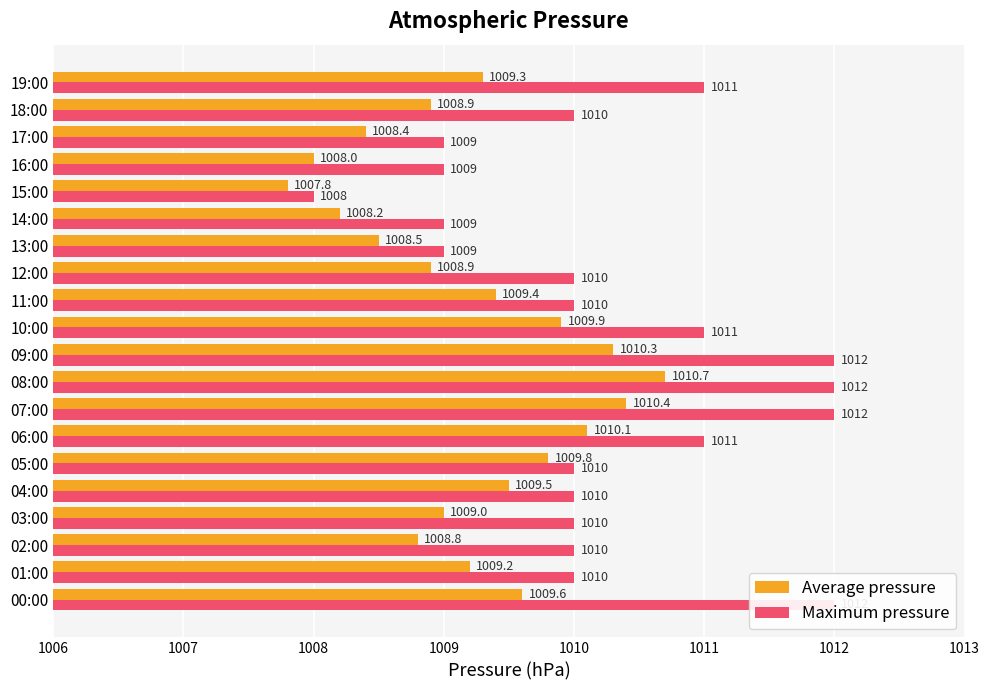

What are all the series names shown in the legend?

Average pressure, Maximum pressure